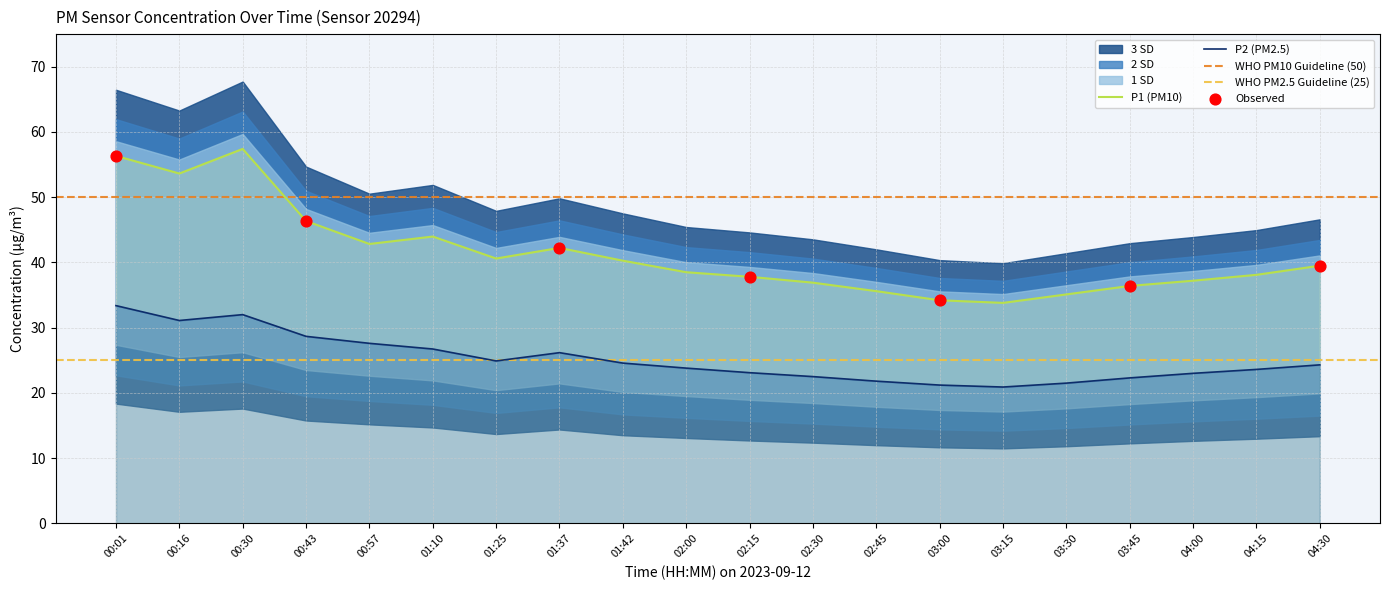

Which series reaches the maximum Y coordinate?

P1